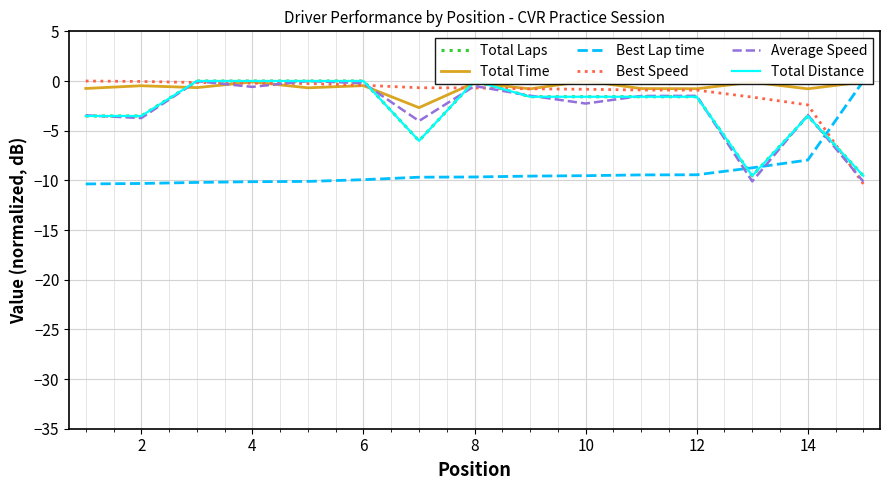

Is it true that Average Speed equals -2.3 at 10?

True